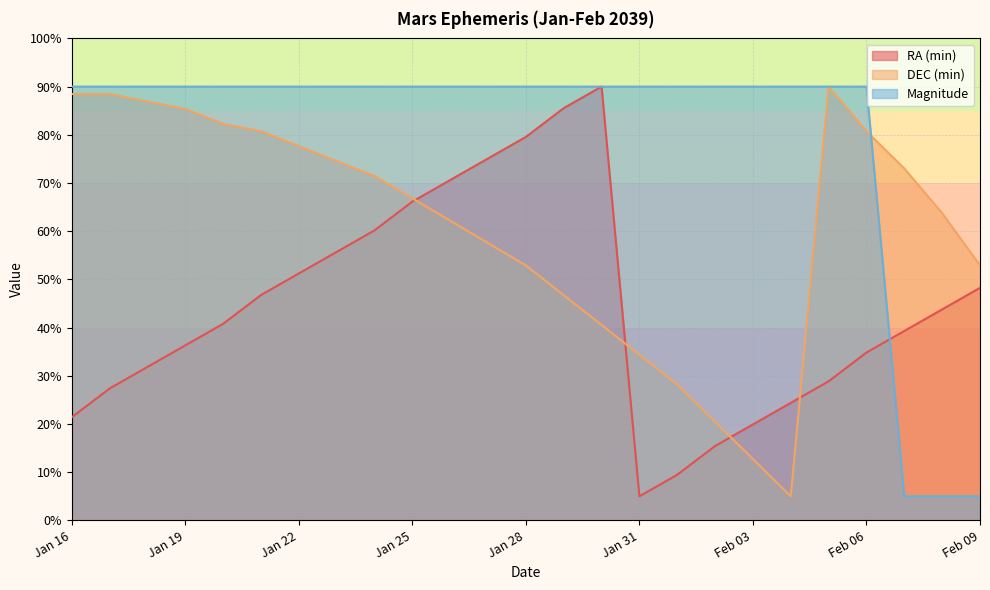

After their last crossing, which series has the higher values: Magnitude or DEC (min)?

DEC (min)